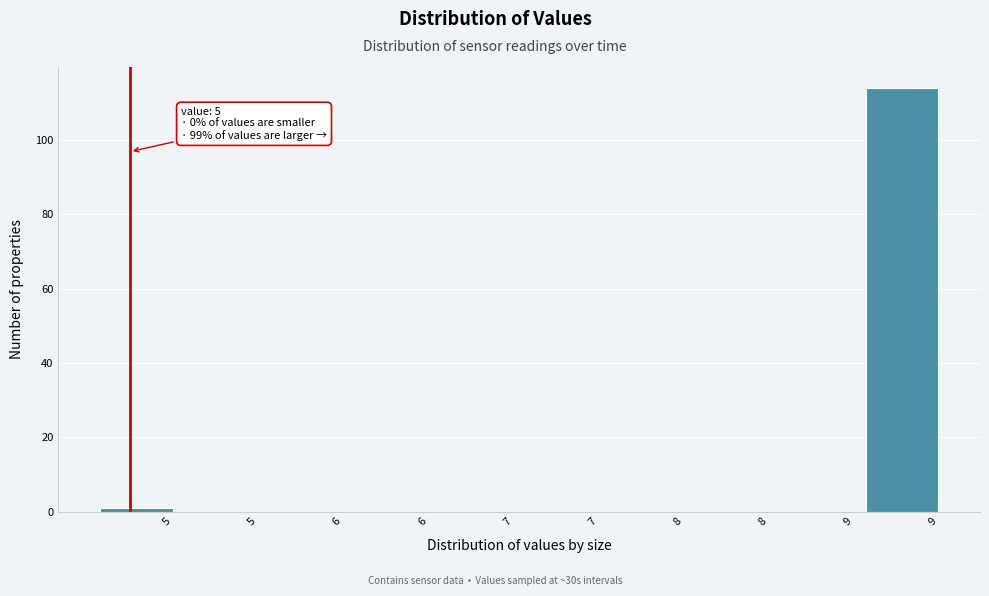

Count the number of data series in this chart.

1